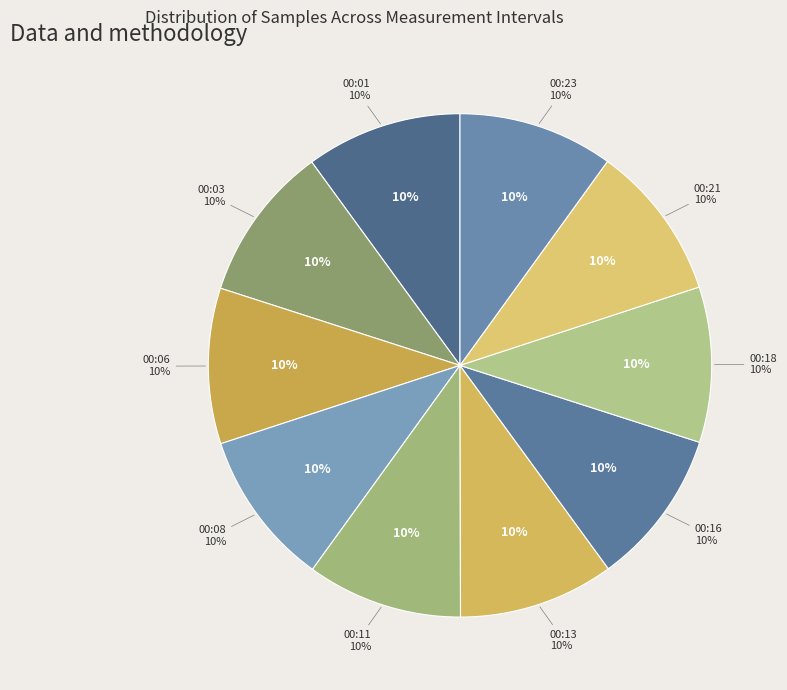

Is there a majority slice in this chart?

No